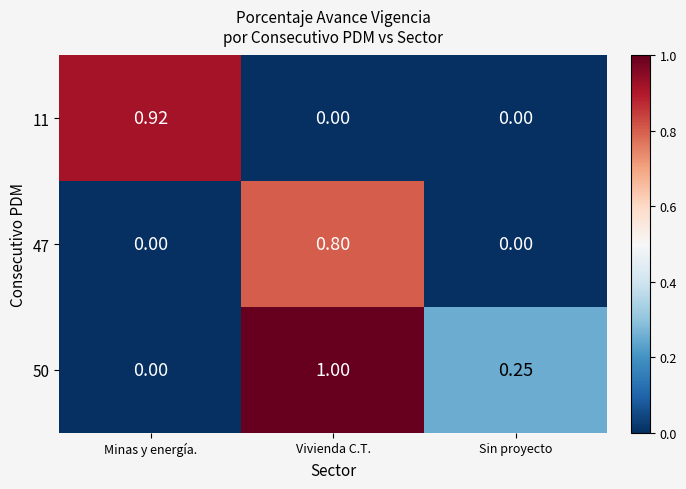

Which category has the highest value in the 47 series?

Vivienda C.T.